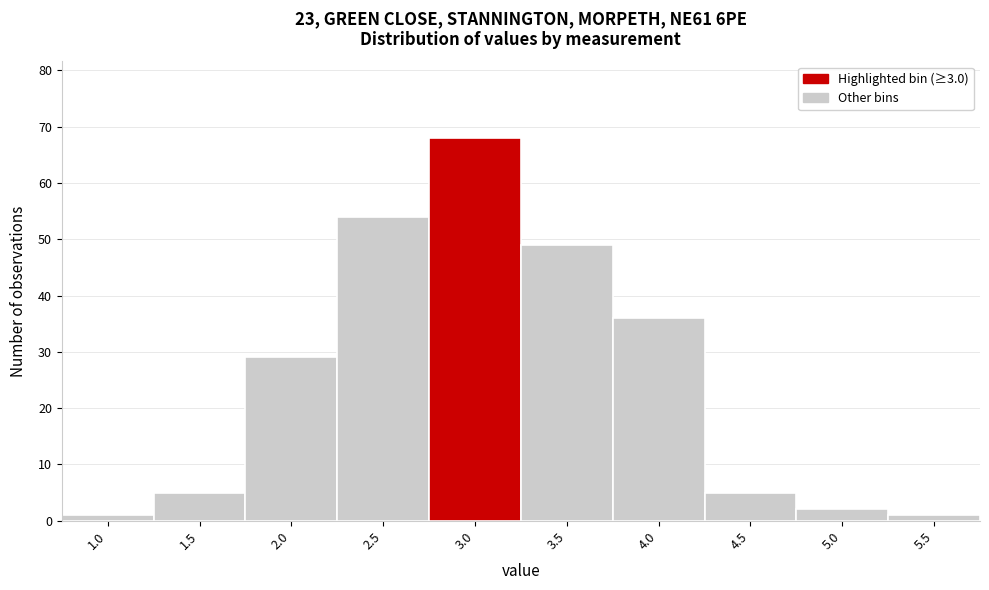

Reading left to right, extract all data points from this chart.

1.0=1	1.5=5	2.0=29	2.5=54	3.0=68	3.5=49	4.0=36	4.5=5	5.0=2	5.5=1